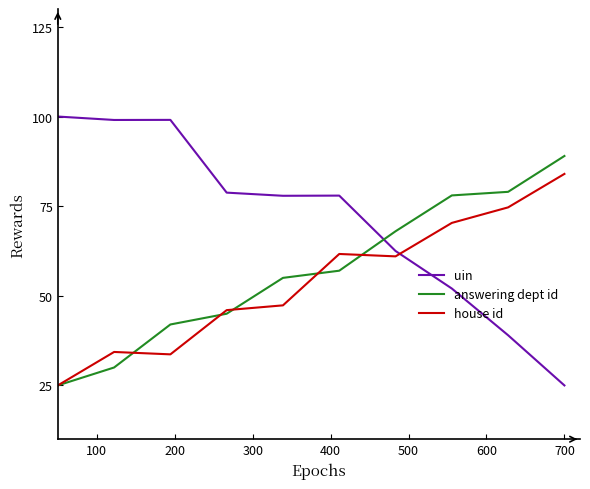

Which series has the widest spread of values?

uin